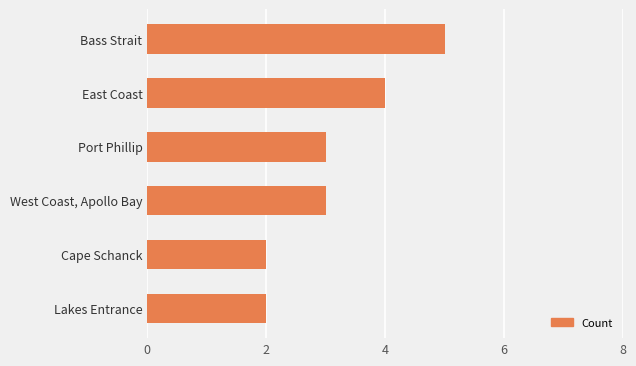

Read the value at West Coast, Apollo Bay.

3